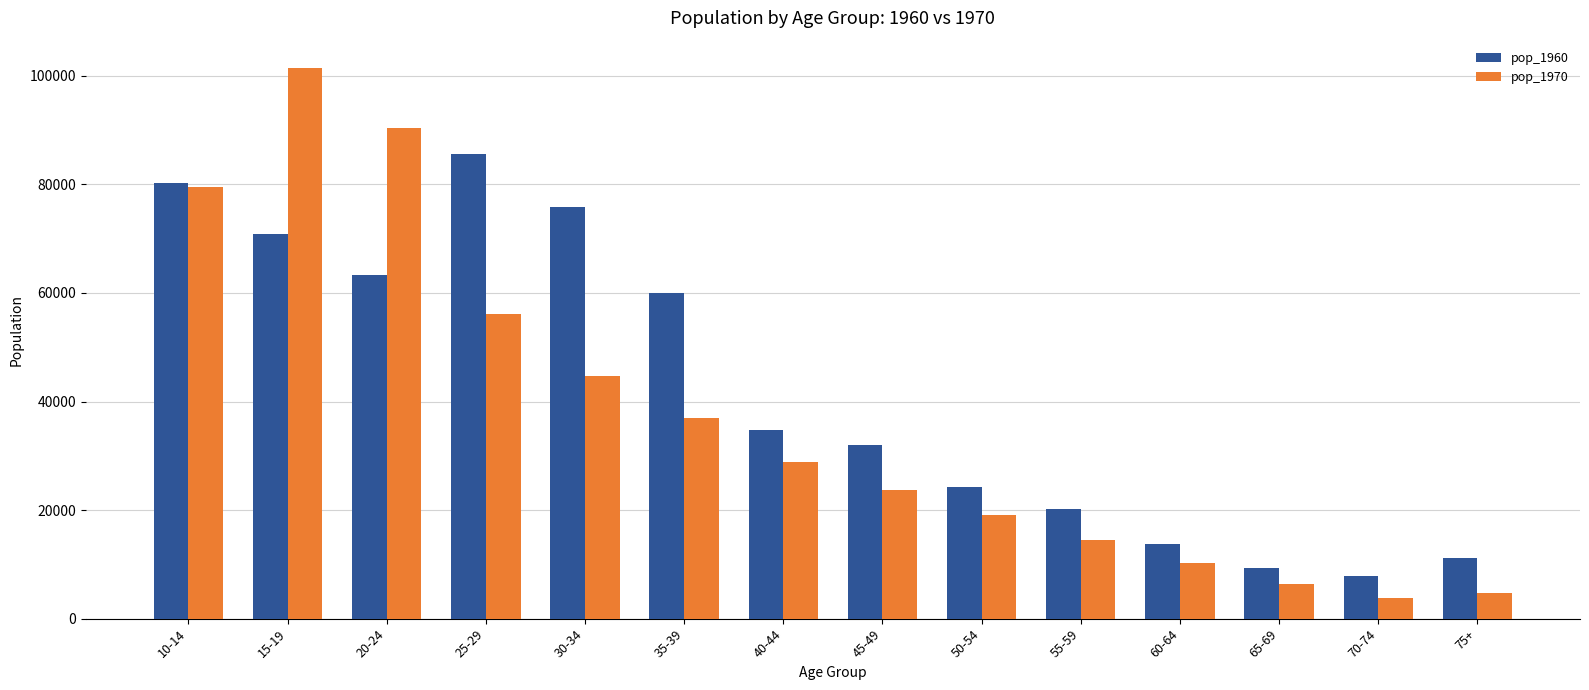

Reading left to right, transcribe all the data shown in this chart.

pop_1960: 80275	70875	63250	85618	75793	60037	34813	31927	24297	20207	13714	9366	7921	11114
pop_1970: 79489	101410	90410	56055	44648	36963	28873	23678	19063	14484	10205	6405	3746	4779